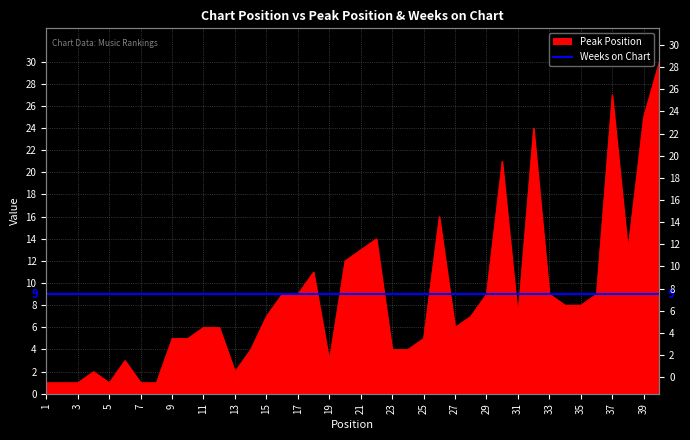

At which label is the value closest to 15?

22